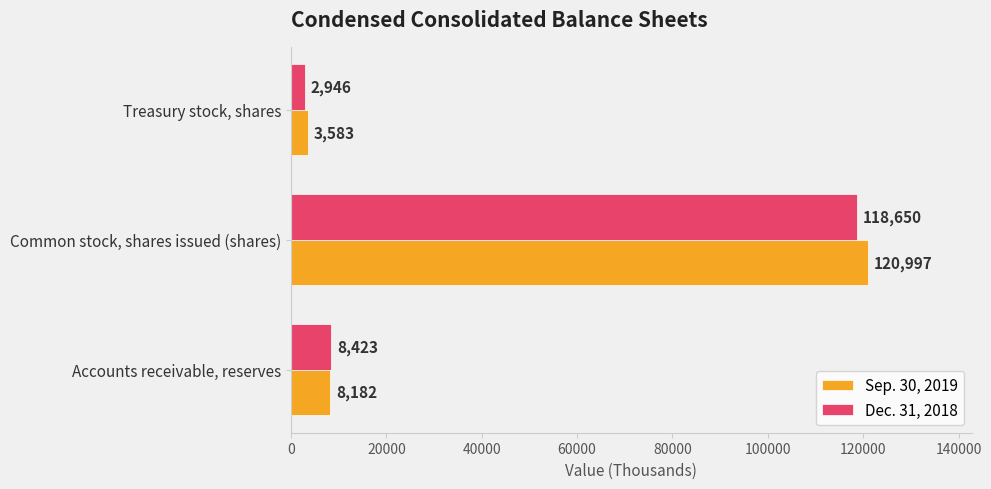

Rank the series by their average value, from highest to lowest.

Sep. 30, 2019, Dec. 31, 2018